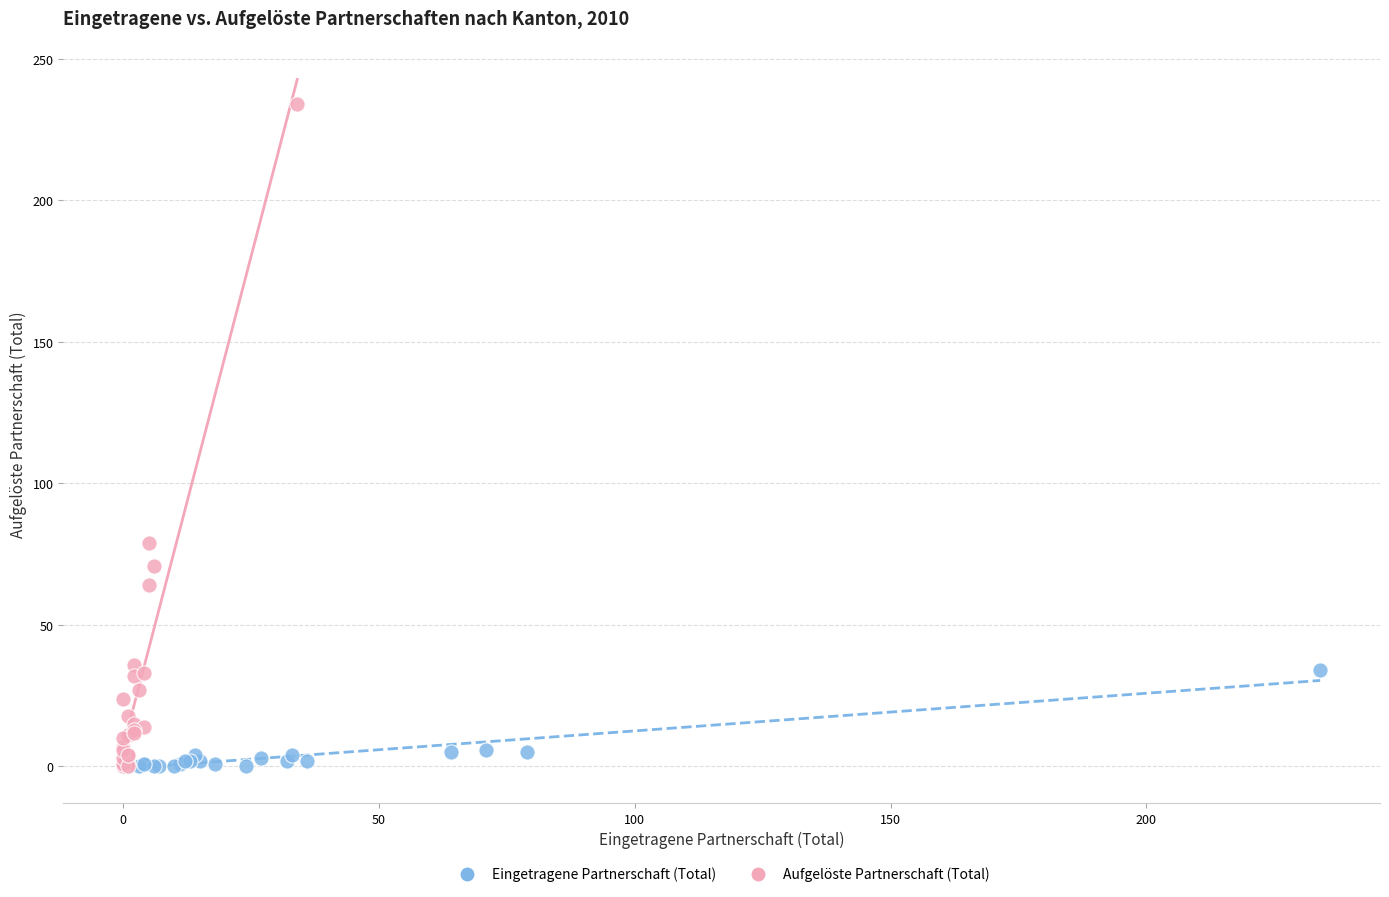

Which series has the widest spread of Y values?

Aufgelöste Partnerschaft (Total)